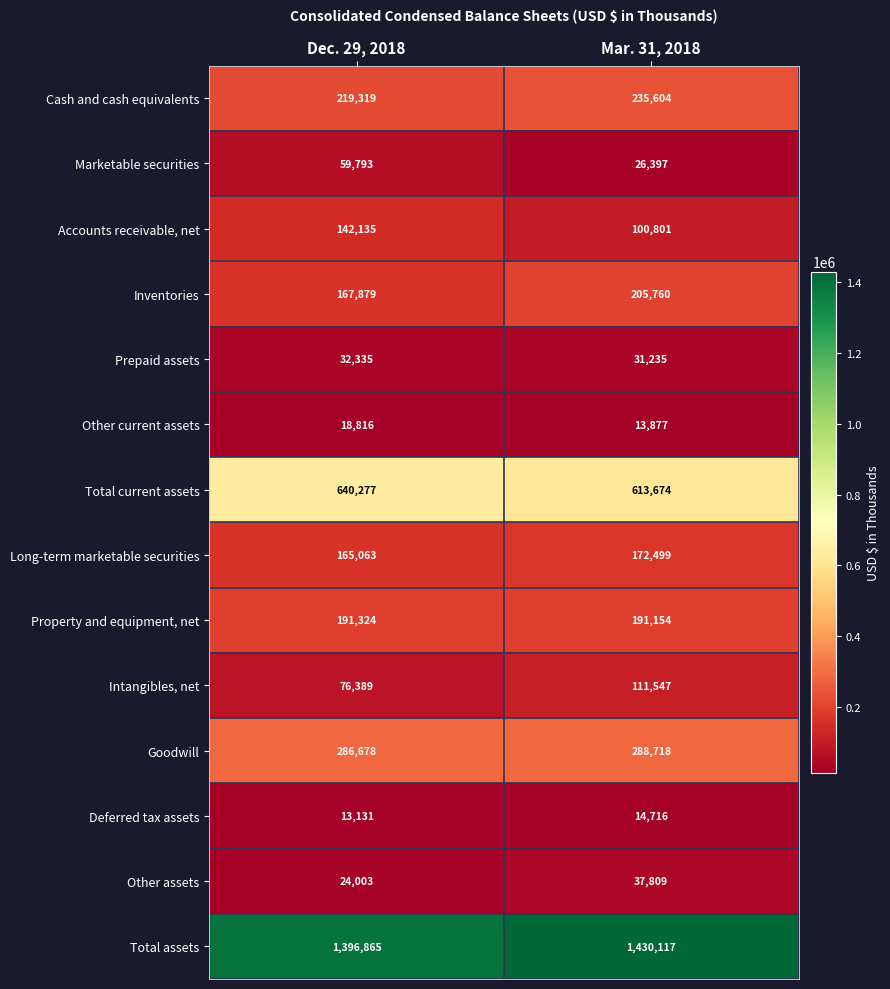

At how many categories does at least one series exceed 320849?

2